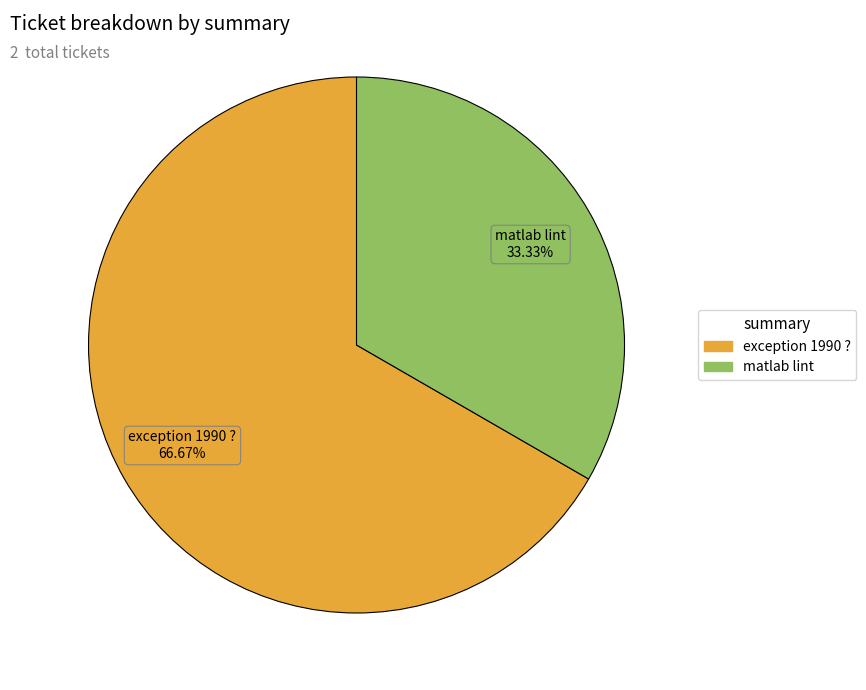

The matlab lint slice represents 23% of the pie. True or false?

False